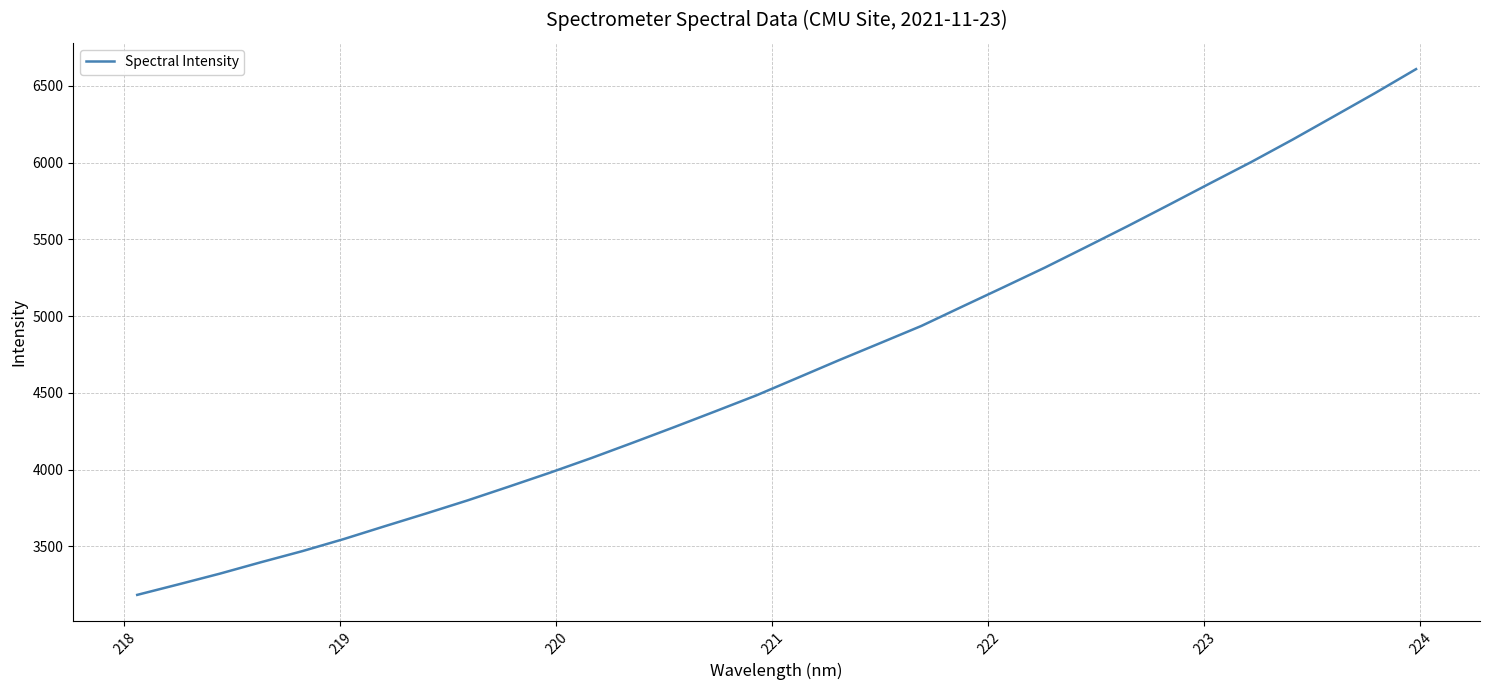

Count the number of categories in the chart.

32